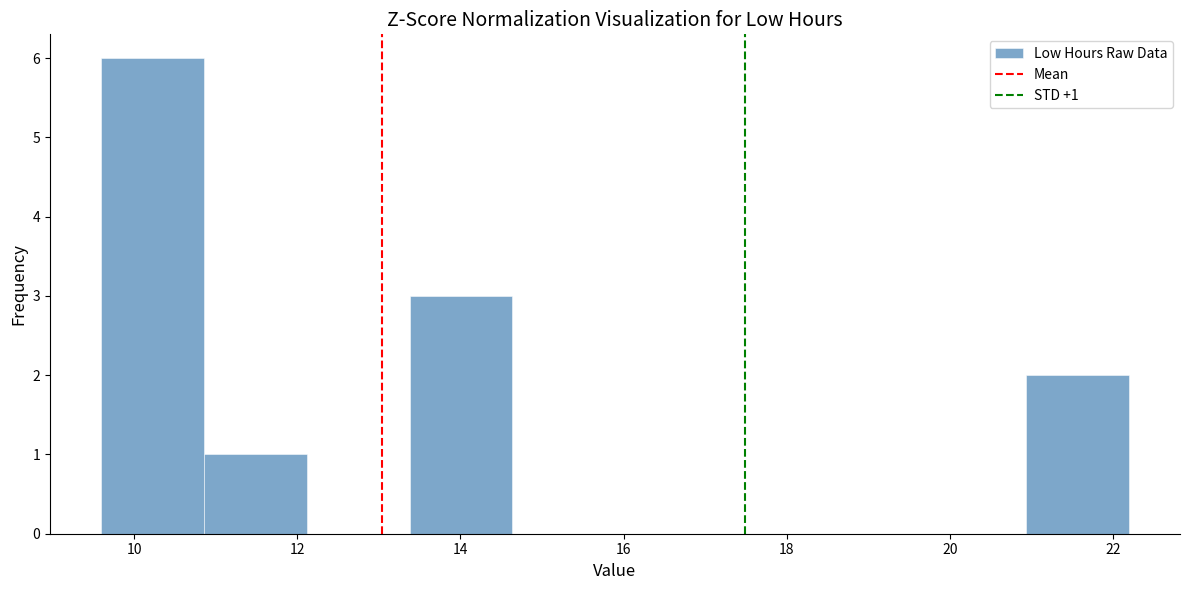

Over which range of the x-axis is the bar tallest?

9.6 to 10.8